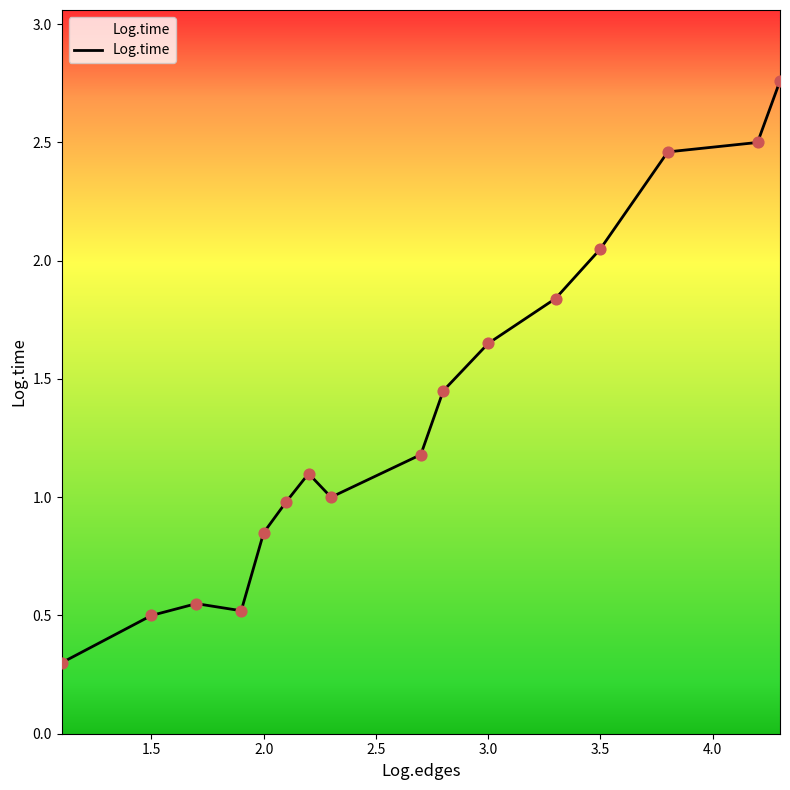

What is the minimum value shown in the chart?

0.3